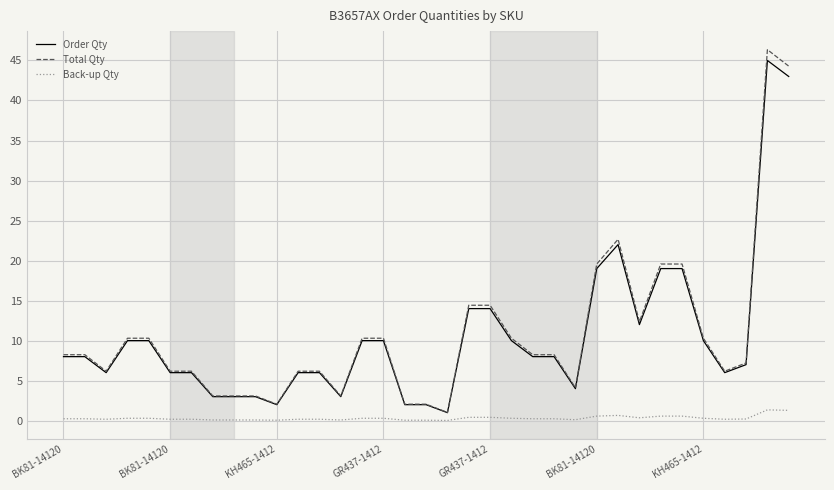

What is the highest value of the Order Qty series?

45.0